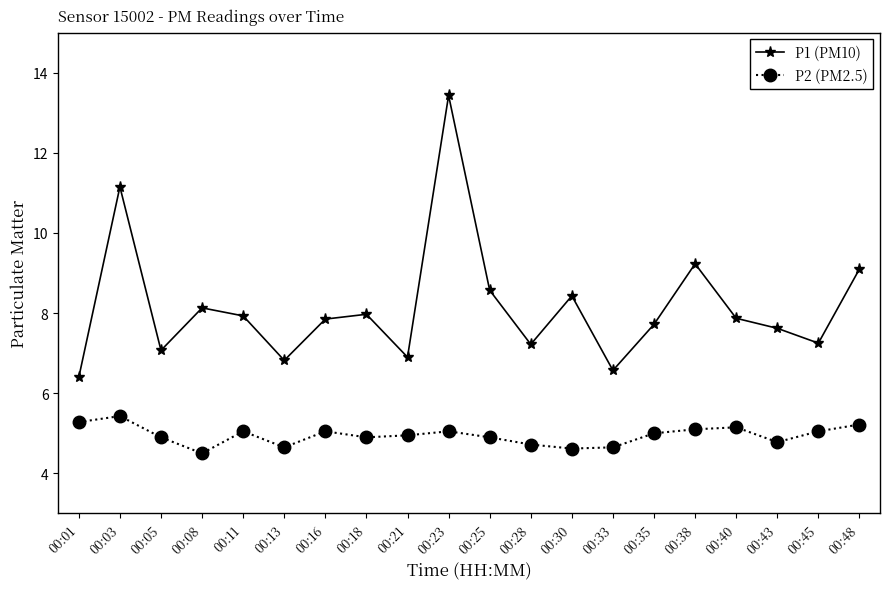

What is the sum of the P1 (PM10) values at 00:43 and 00:16?

15.5